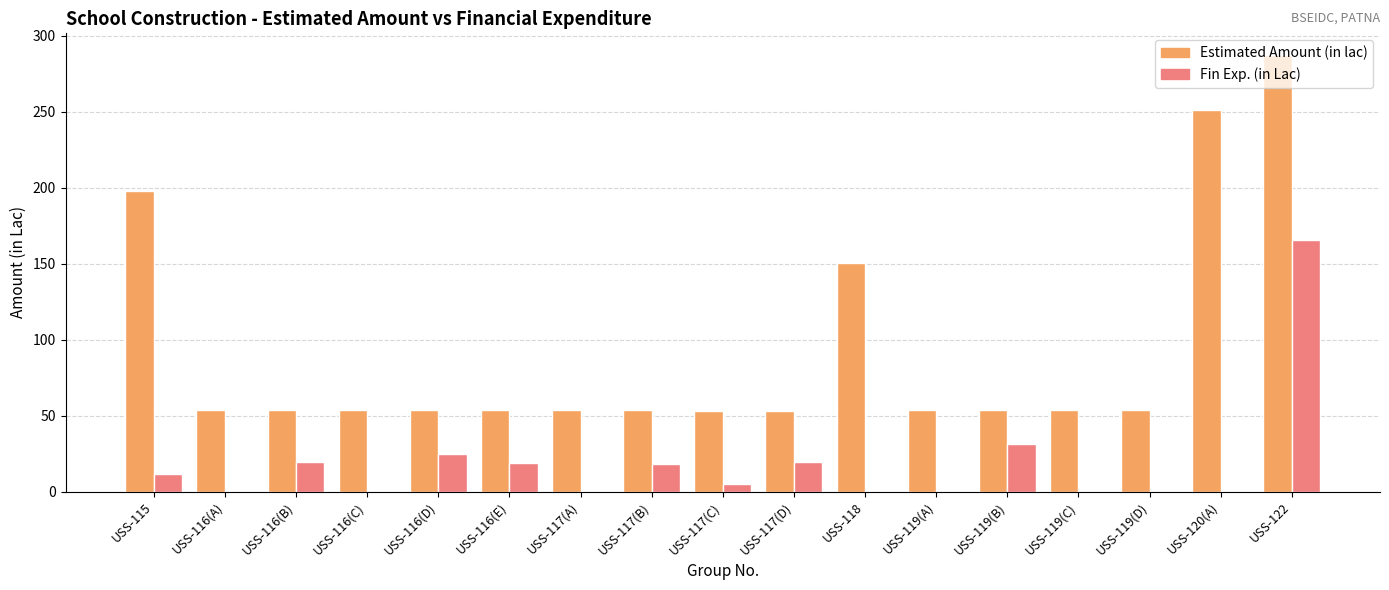

The Estimated Amount (in lac) series shows 13.6 at USS-117(D). True or false?

False